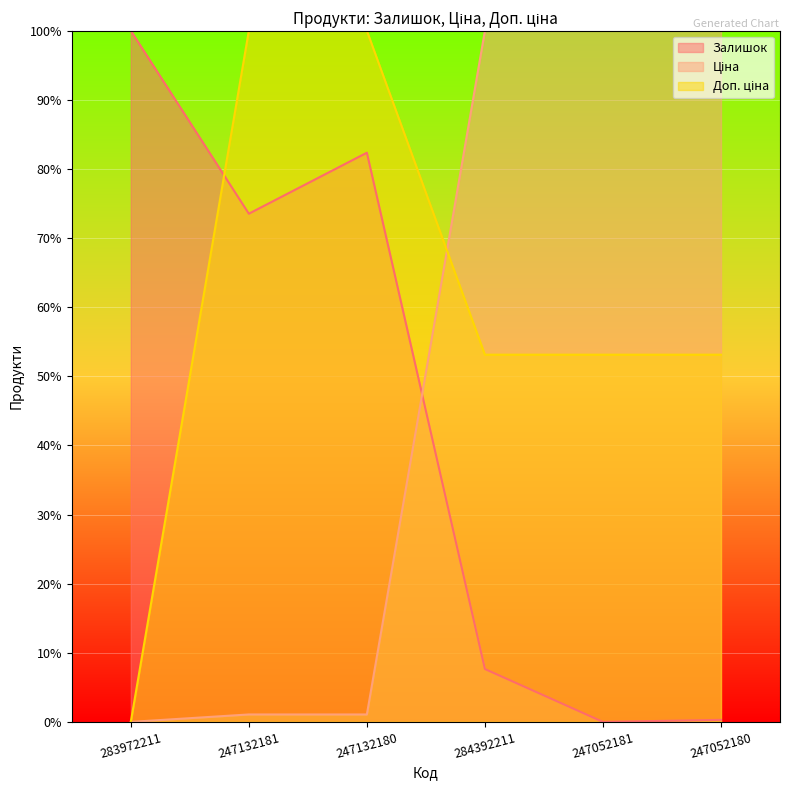

Between which two adjacent categories do Доп. ціна and Залишок first intersect?

283972211 and 247132181